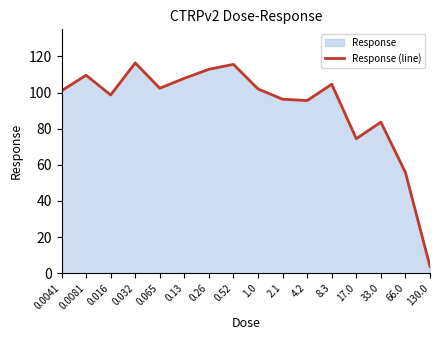

What is the greatest value displayed?

116.4